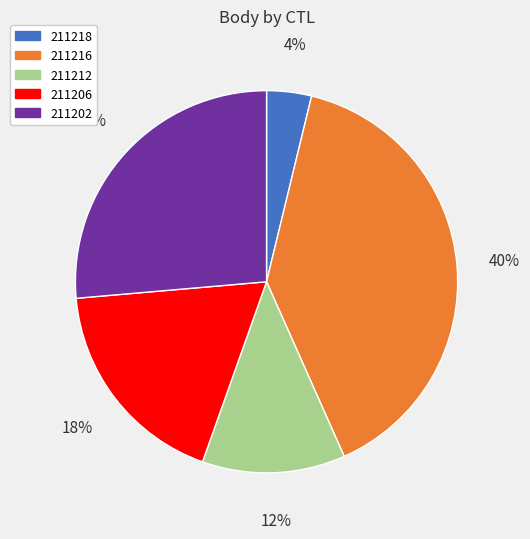

Which category has the biggest portion of the pie?

211216